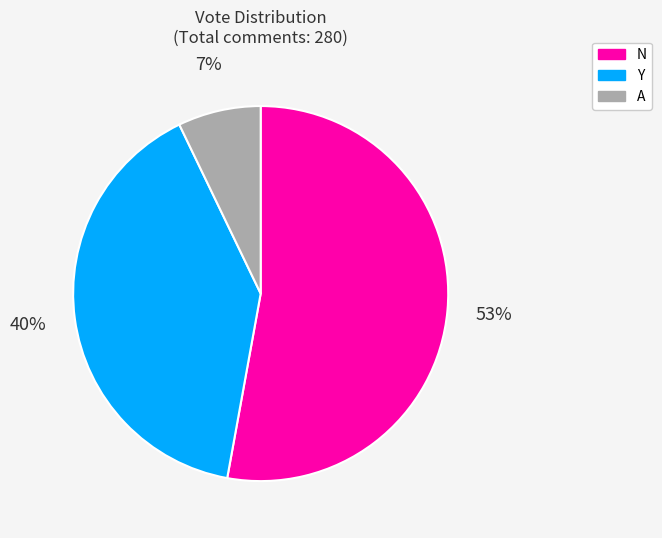

To the nearest percent, what portion does A represent?

7%